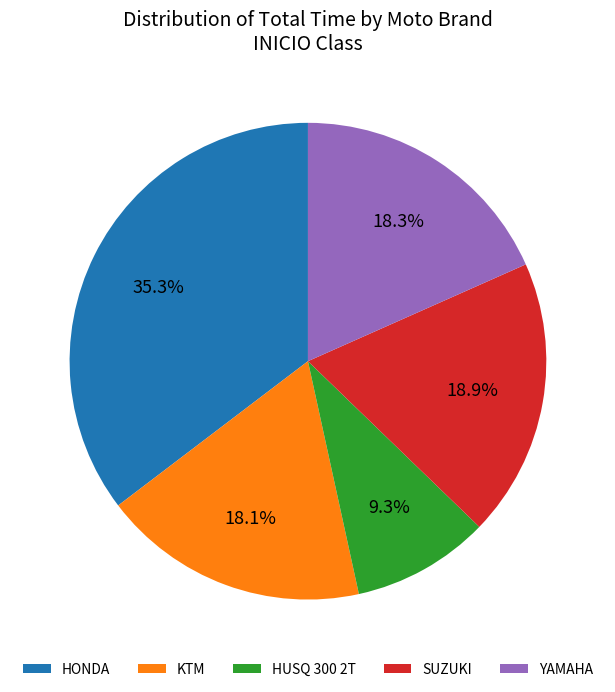

Does HONDA account for over 50% of the chart?

No